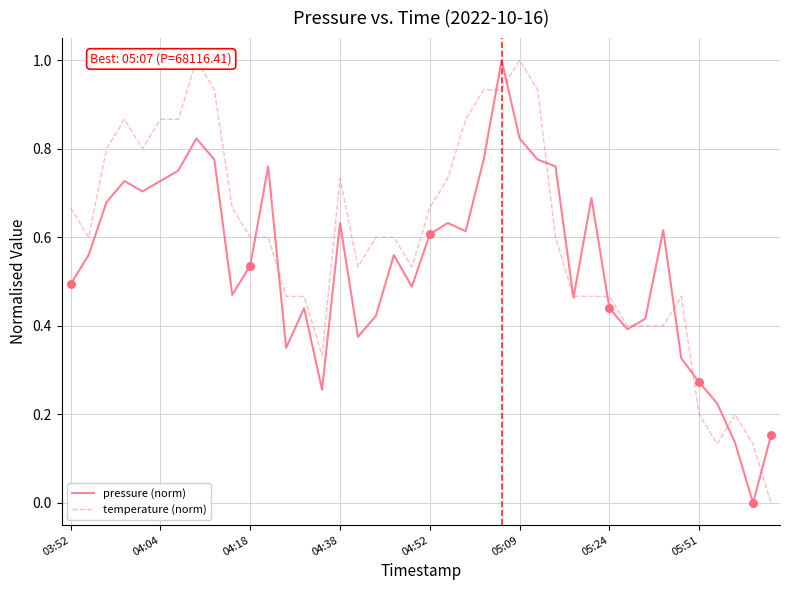

Which series has the largest total across all categories?

temperature (norm)